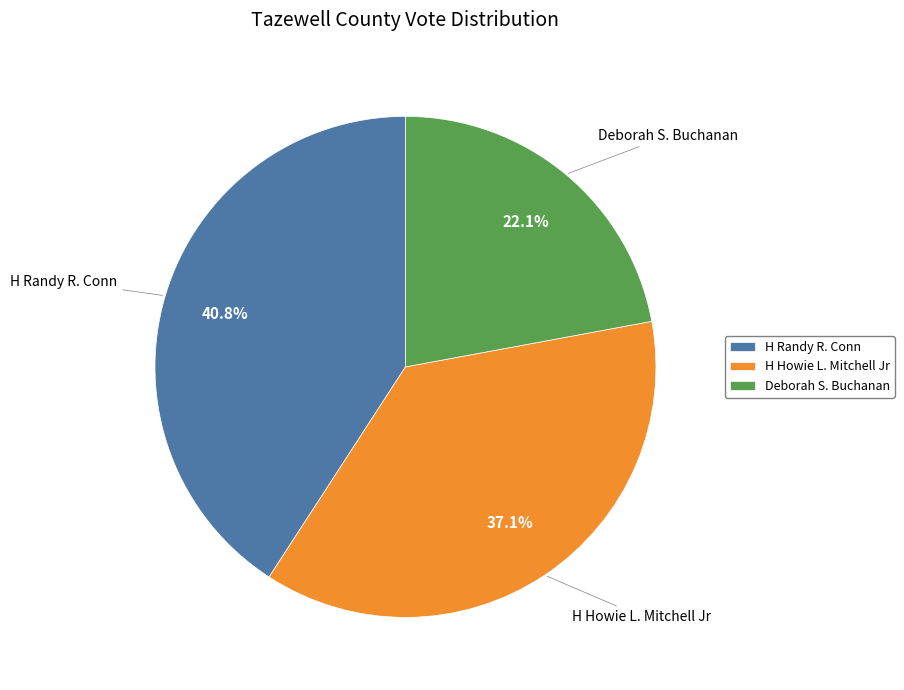

How much of the chart is everything except Deborah S. Buchanan?

77.9%